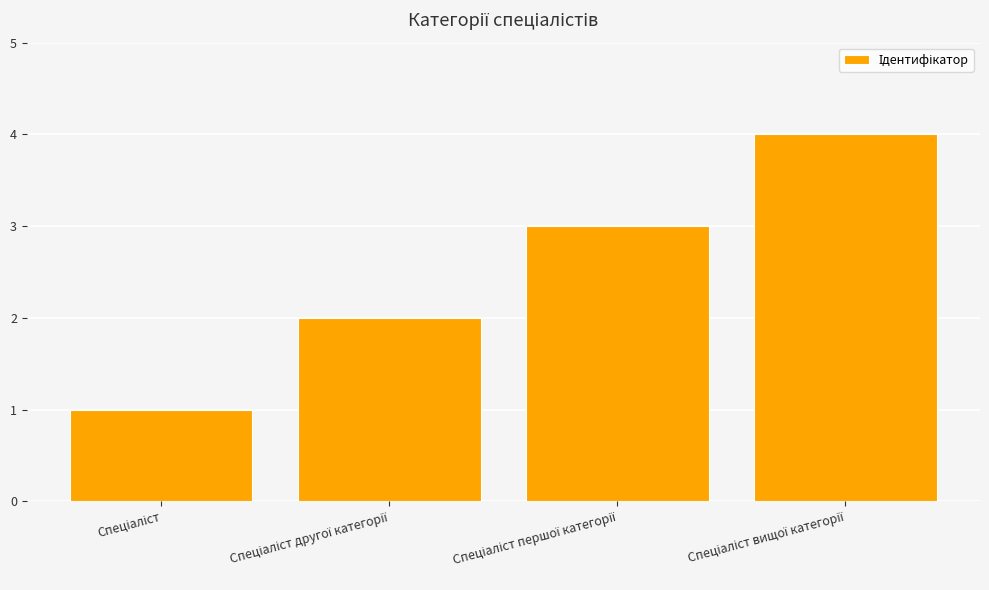

What is the greatest value displayed?

4